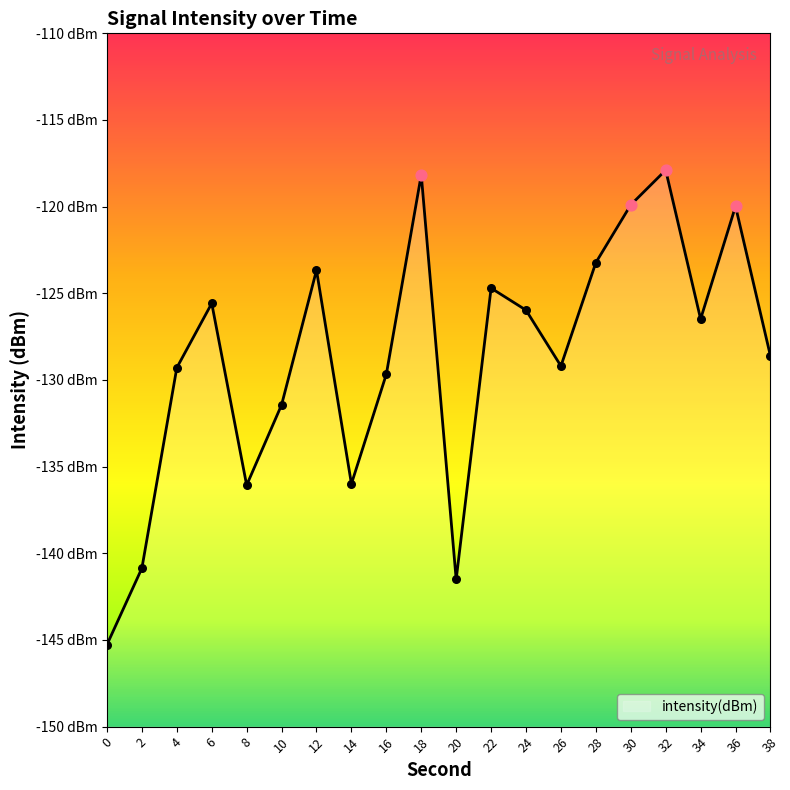

Which has a higher value, 2 or 14?

14